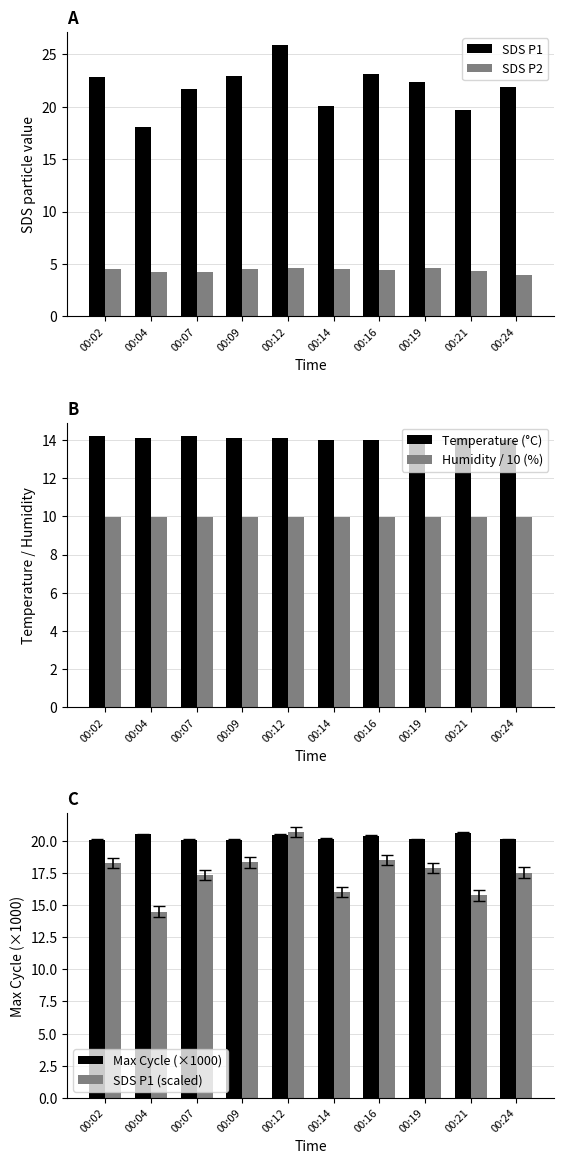

What are all the series names shown in the legend?

SDS P1, SDS P2, Temperature (°C), Humidity / 10 (%), Max Cycle (×1000), SDS P1 (scaled)